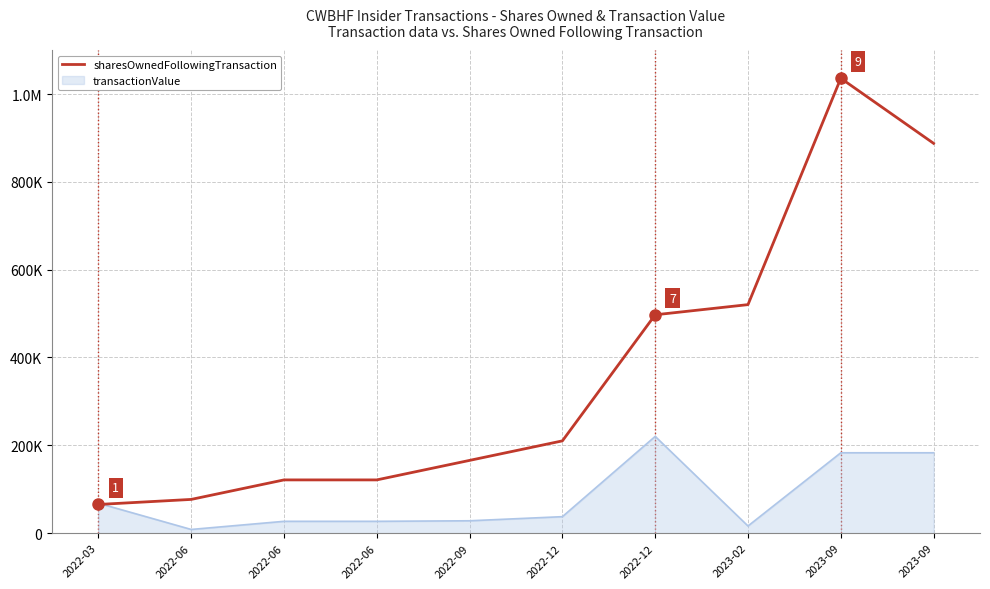

What are all the series names shown in the legend?

sharesOwnedFollowingTransaction, transactionValue